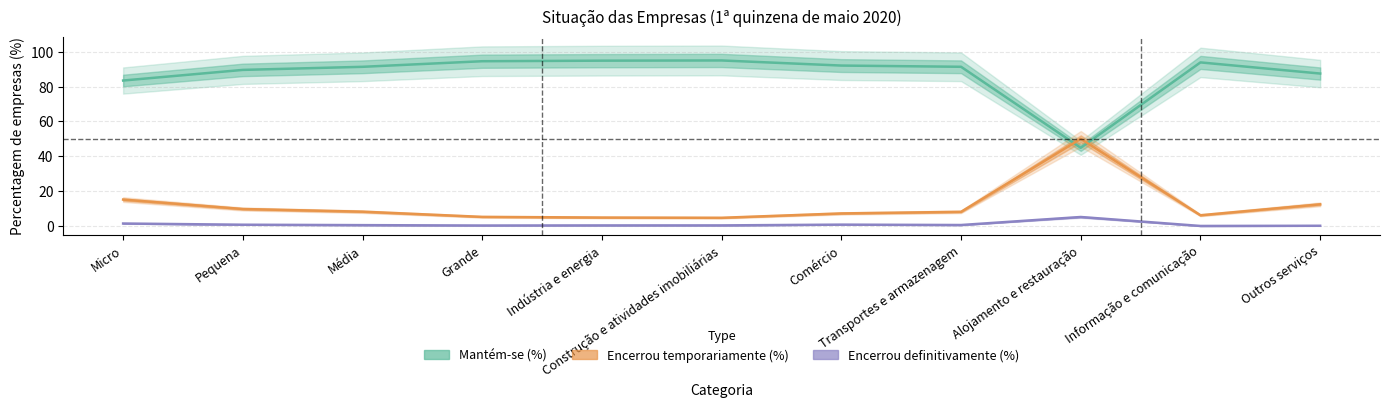

Which category has the lowest value across all series?

Informação e comunicação